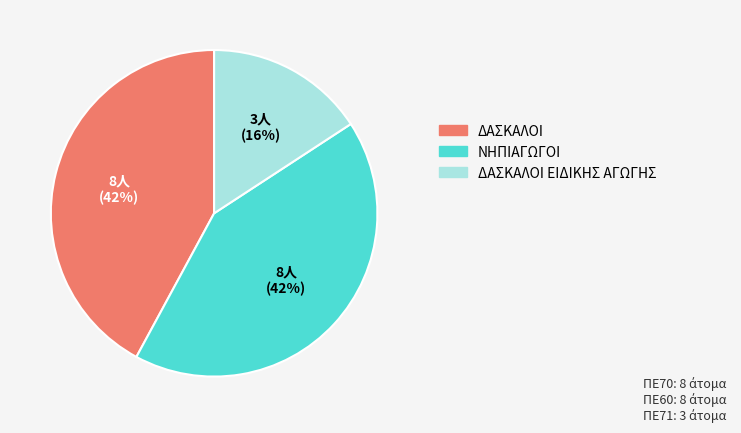

To the nearest percent, what is the difference between the ΝΗΠΙΑΓΩΓΟΙ and ΔΑΣΚΑΛΟΙ ΕΙΔΙΚΗΣ ΑΓΩΓΗΣ slice percentages?

26%